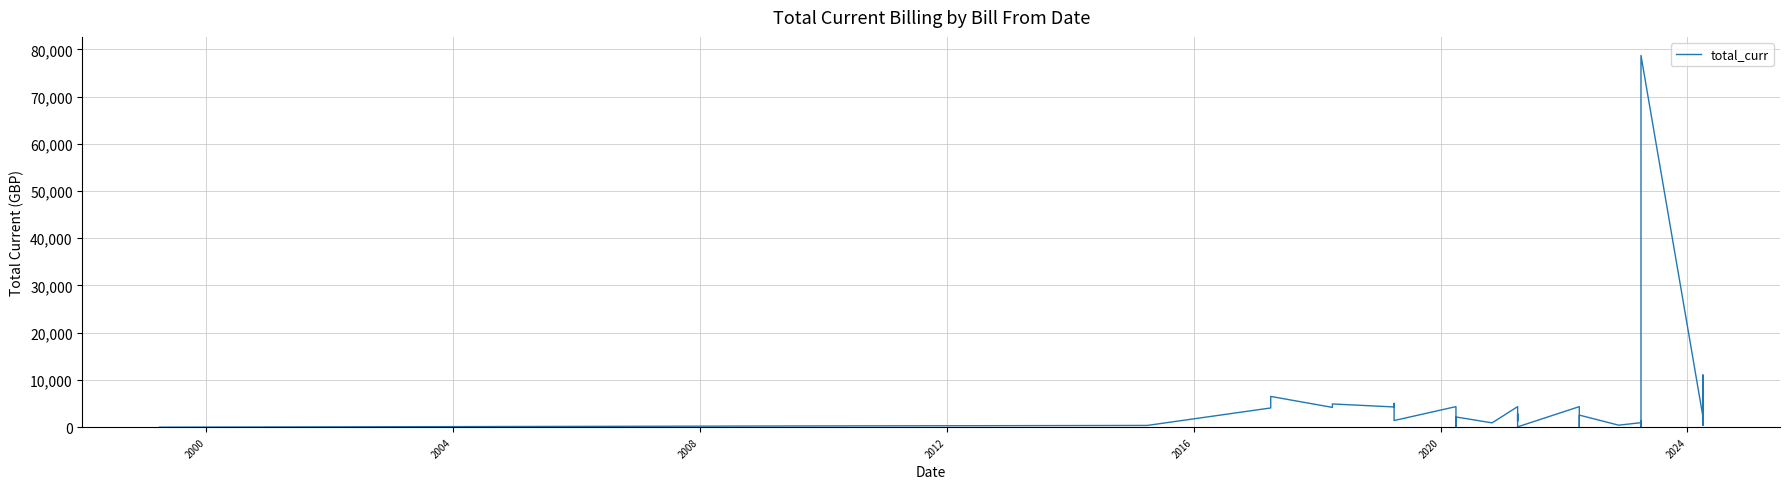

How many values are below 1406?

19